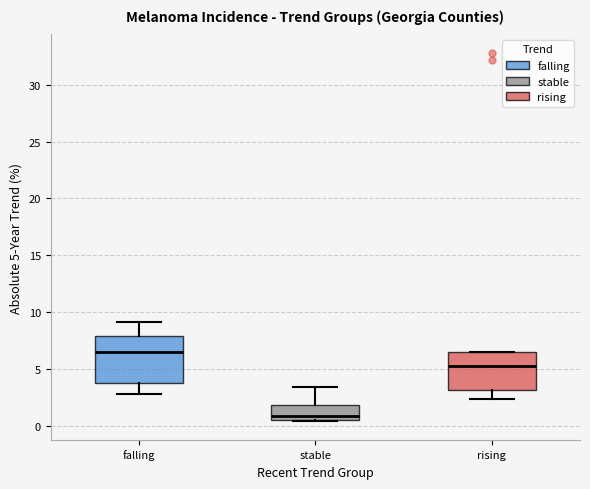

Reading left to right, read every box against the y-axis: the position of its median line, the range the box covers, and the ends of its whiskers. The values are not printed on the chart, so give them approximately, as read against the axis.

falling: median 6.5, box 4.0 to 8.0, whiskers 3.0 to 9.0
stable: median 1.0, box 0.5 to 2.0, whiskers 0.5 to 3.5
rising: median 5.5, box 3.0 to 6.5, whiskers 2.5 to 6.5